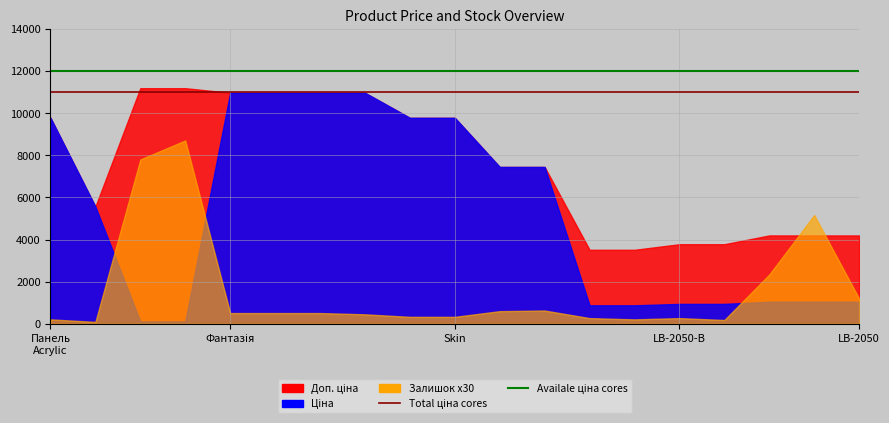

How many lines are shown in the chart?

2